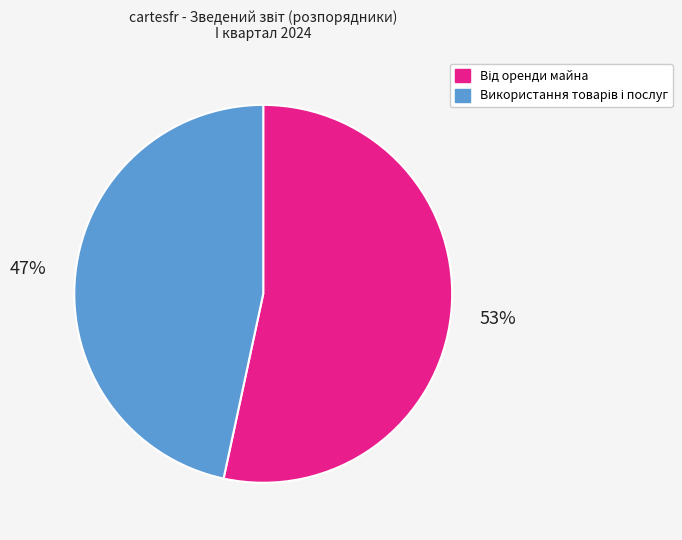

Is there a majority slice in this chart?

Yes